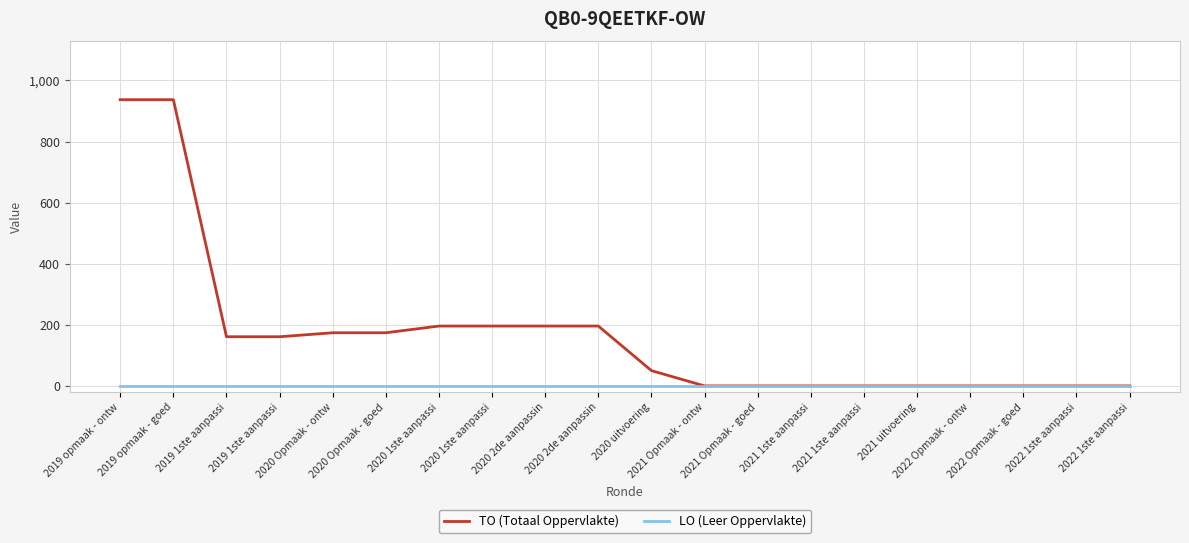

What is the label of the 3rd point from the left?

2019 1ste aanpassi